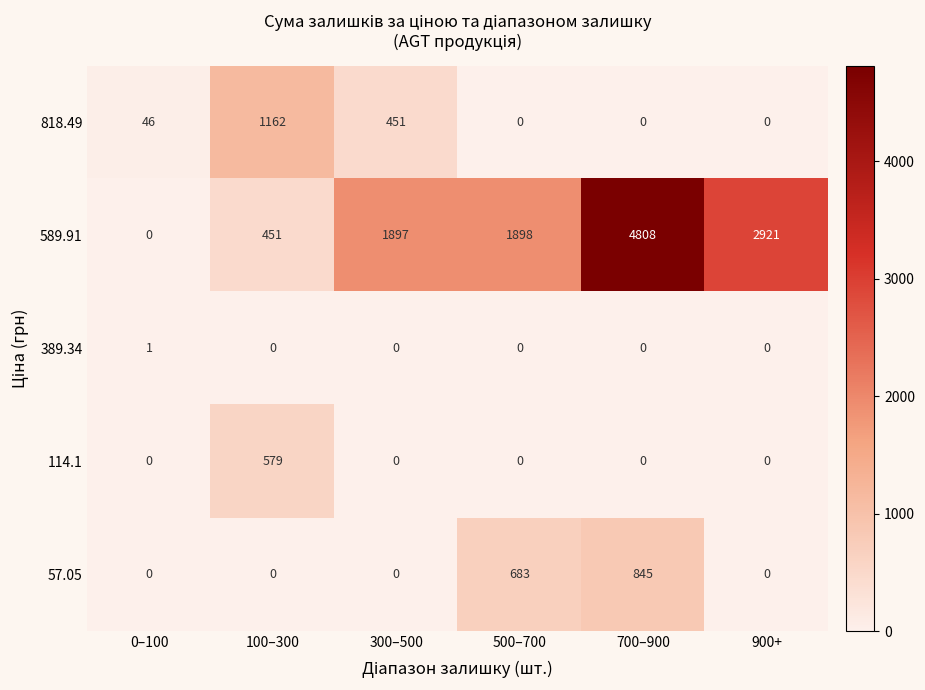

Count the number of data series in this chart.

5